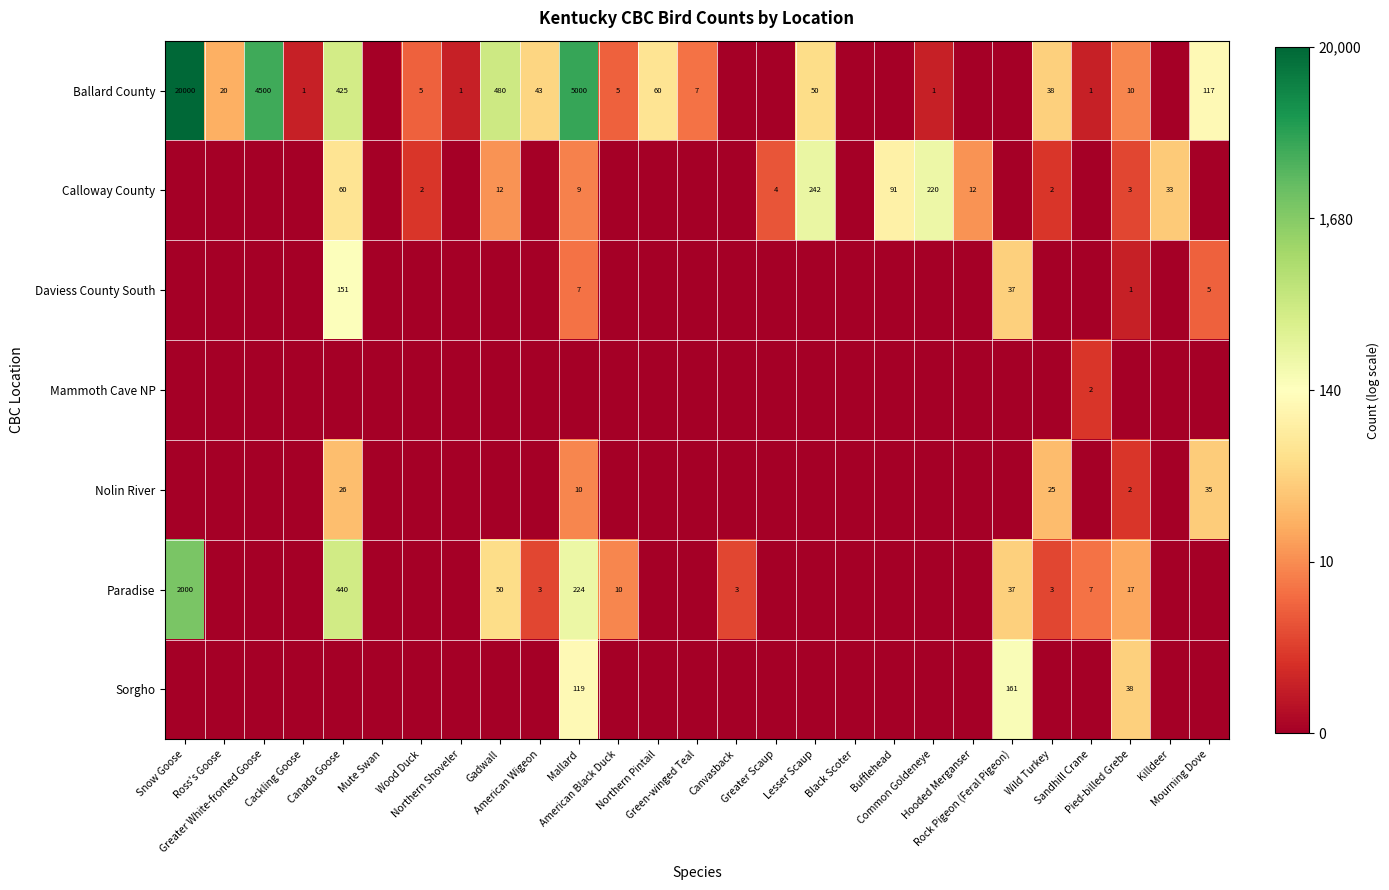

Rank the series at Pied-billed Grebe from lowest to highest value.

Mammoth Cave NP, Daviess County South, Nolin River, Calloway County, Ballard County, Paradise, Sorgho